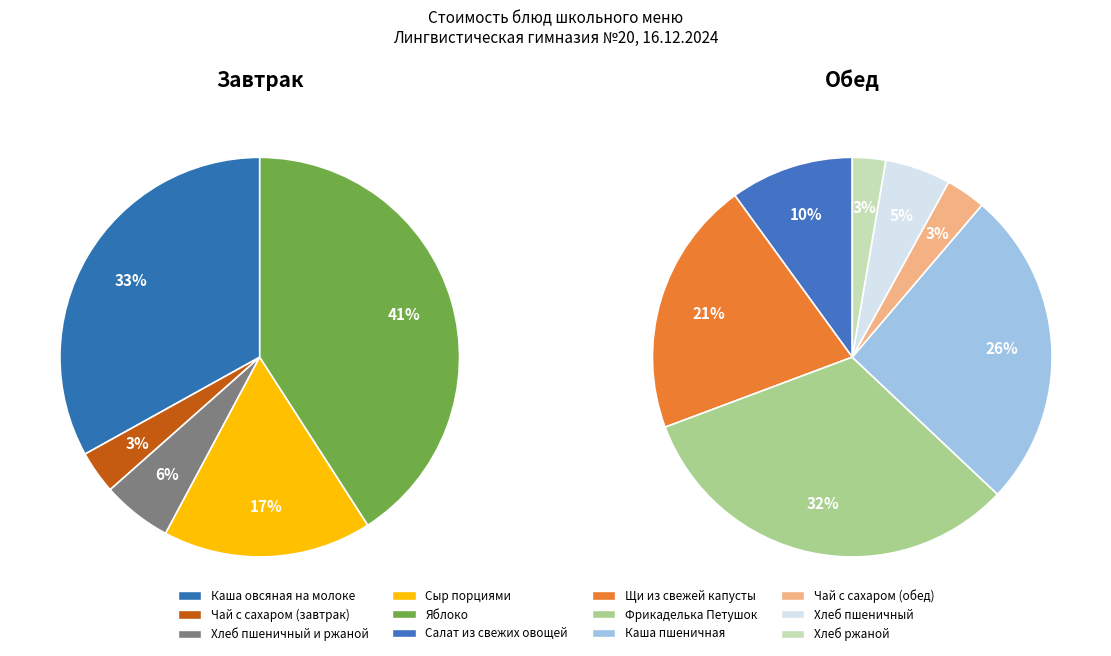

How many segments does this pie chart have?

12